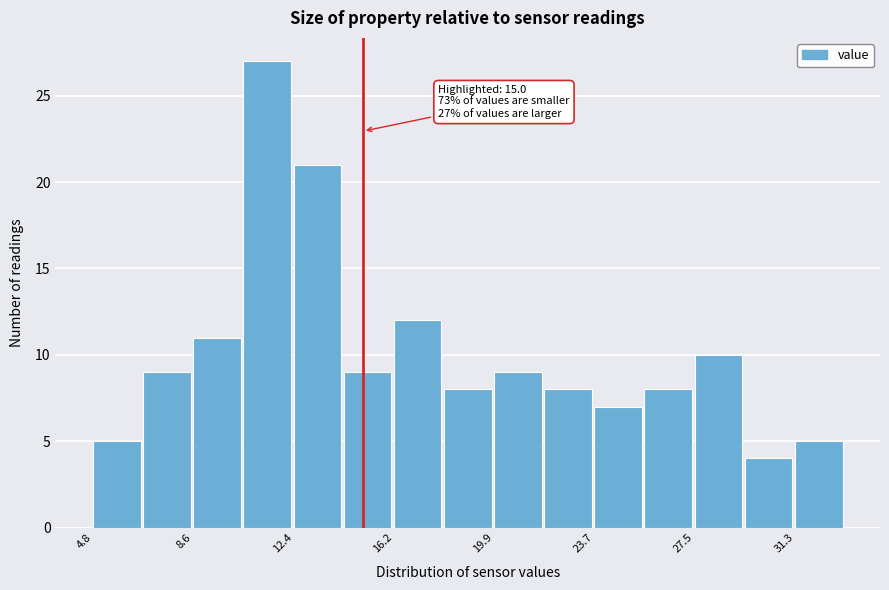

Read against the x-axis, roughly where is the centre of the tallest bar?

11.5